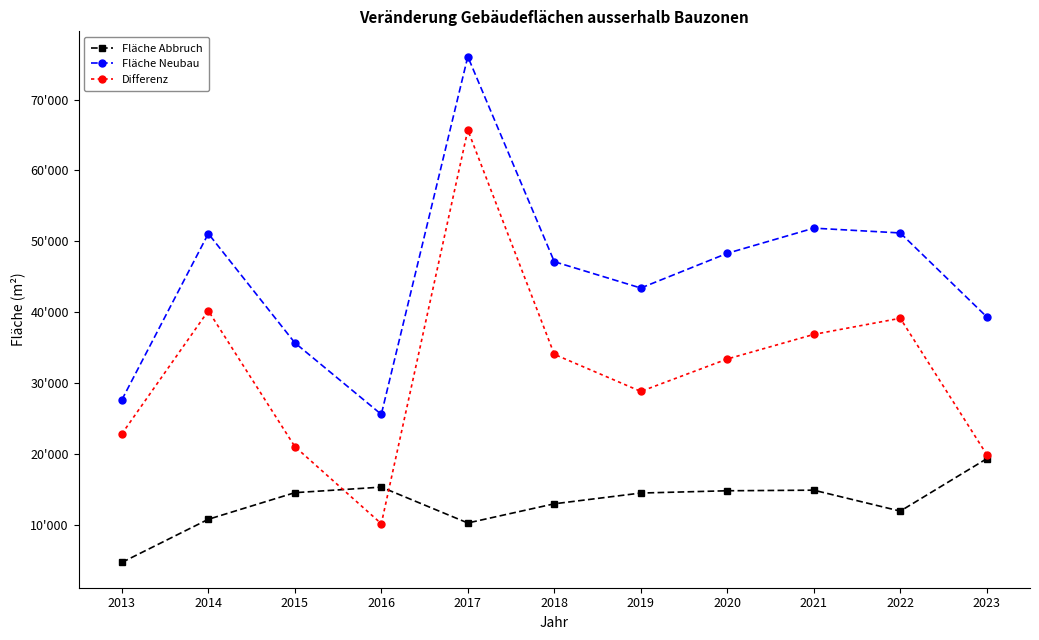

What are all the series names shown in the legend?

Fläche Abbruch, Fläche Neubau, Differenz